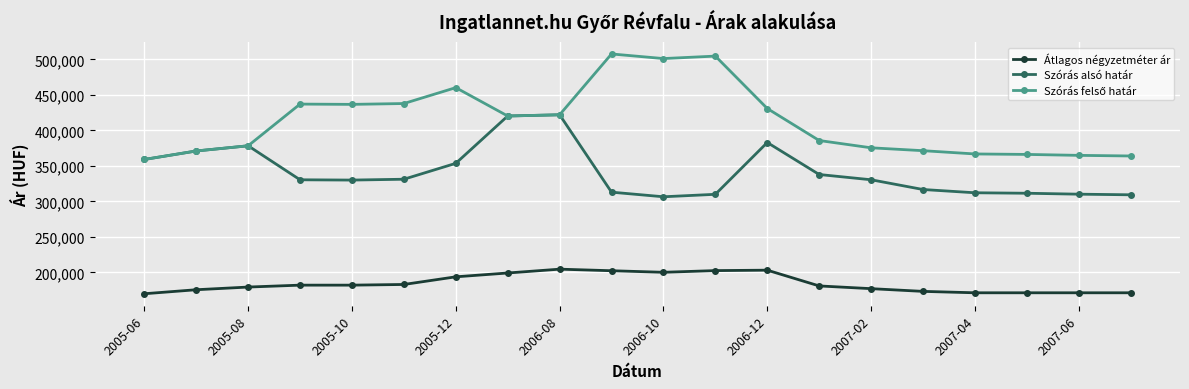

True or false: Átlagos négyzetméter ár has more than 0 interior local peaks.

True